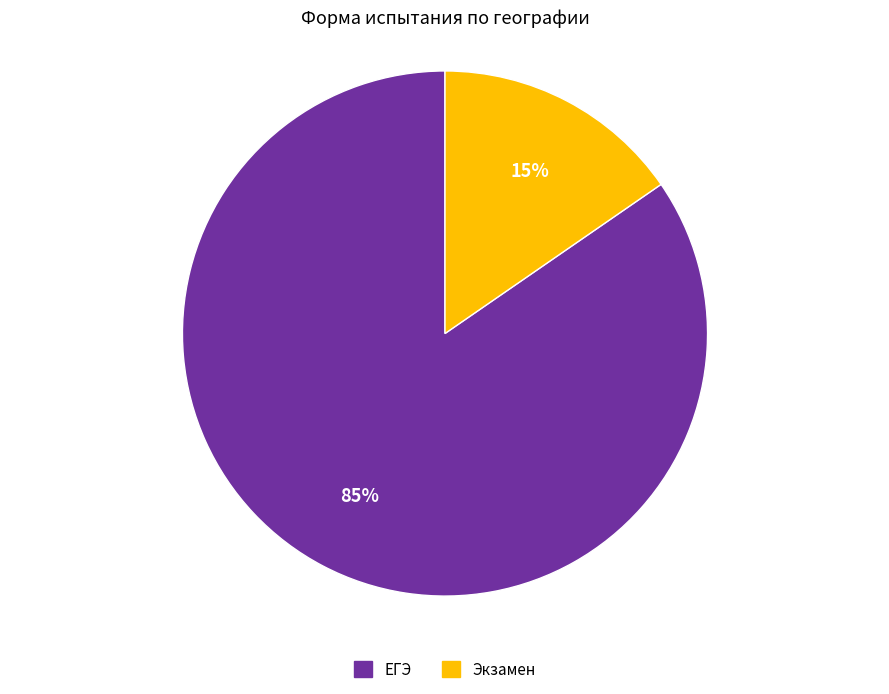

To the nearest percent, what portion does ЕГЭ represent?

85%